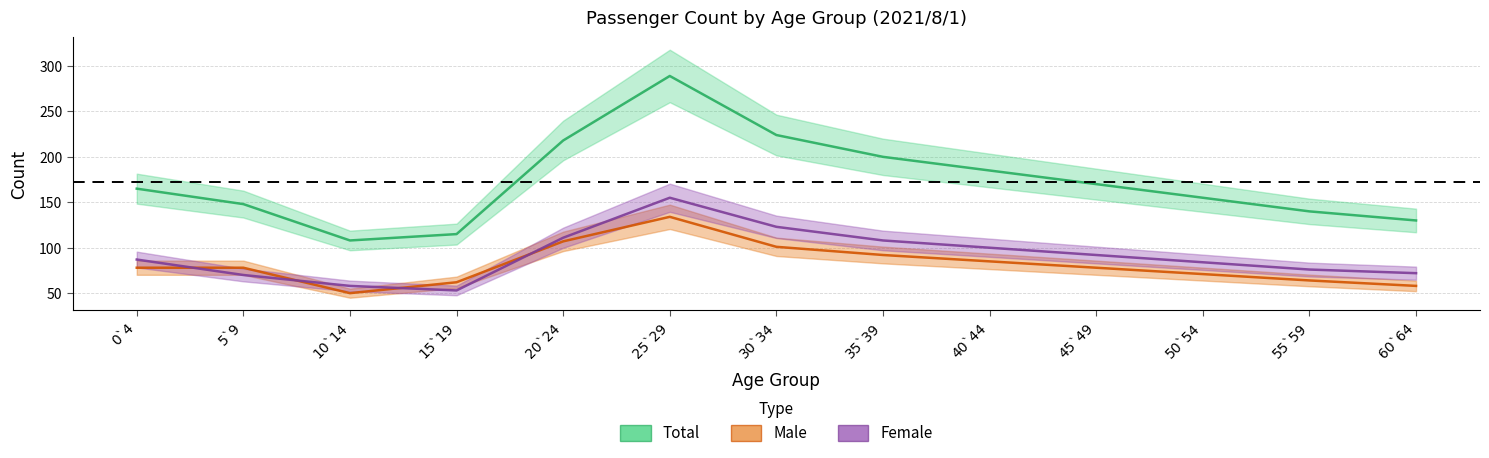

Reading left to right, list all the values displayed in this chart.

Total: 0`4=165	5`9=148	10`14=108	15`19=115	20`24=218	25`29=289	30`34=224	35`39=200	40`44=185	45`49=170	50`54=155	55`59=140	60`64=130
Male: 0`4=78	5`9=78	10`14=50	15`19=62	20`24=107	25`29=134	30`34=101	35`39=92	40`44=85	45`49=78	50`54=71	55`59=64	60`64=58
Female: 0`4=87	5`9=70	10`14=58	15`19=53	20`24=111	25`29=155	30`34=123	35`39=108	40`44=100	45`49=92	50`54=84	55`59=76	60`64=72